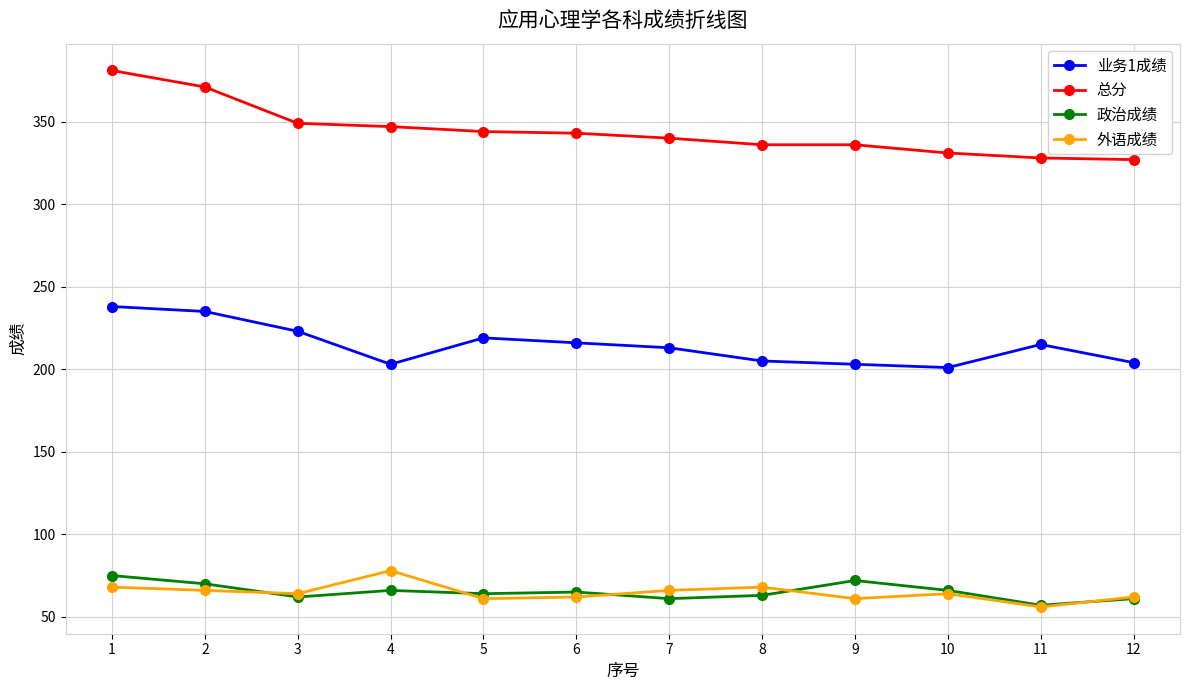

Which series has the largest range (max minus min)?

总分